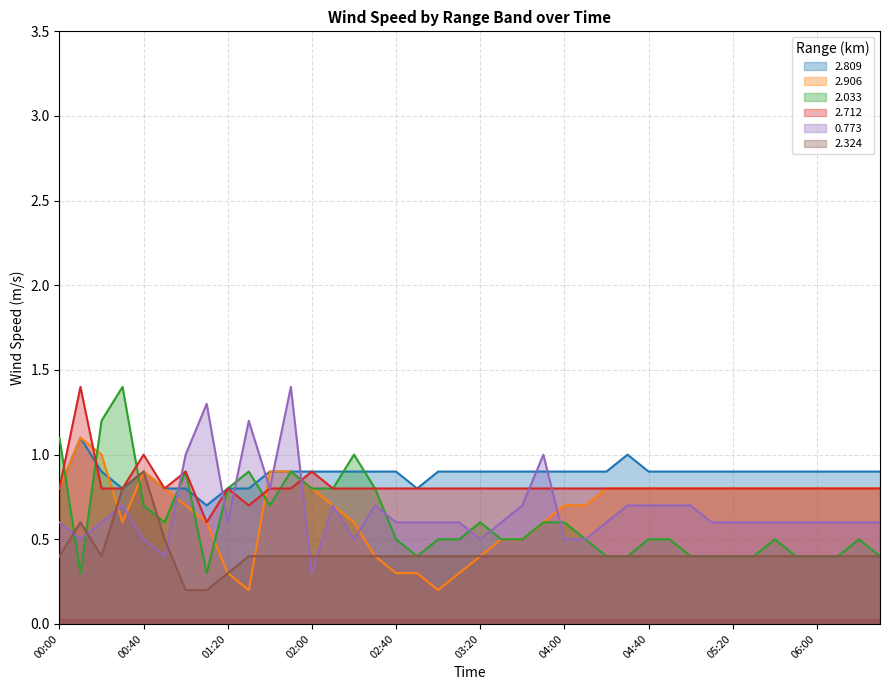

Which series changed the most between 00:00 and 00:50?

2.033